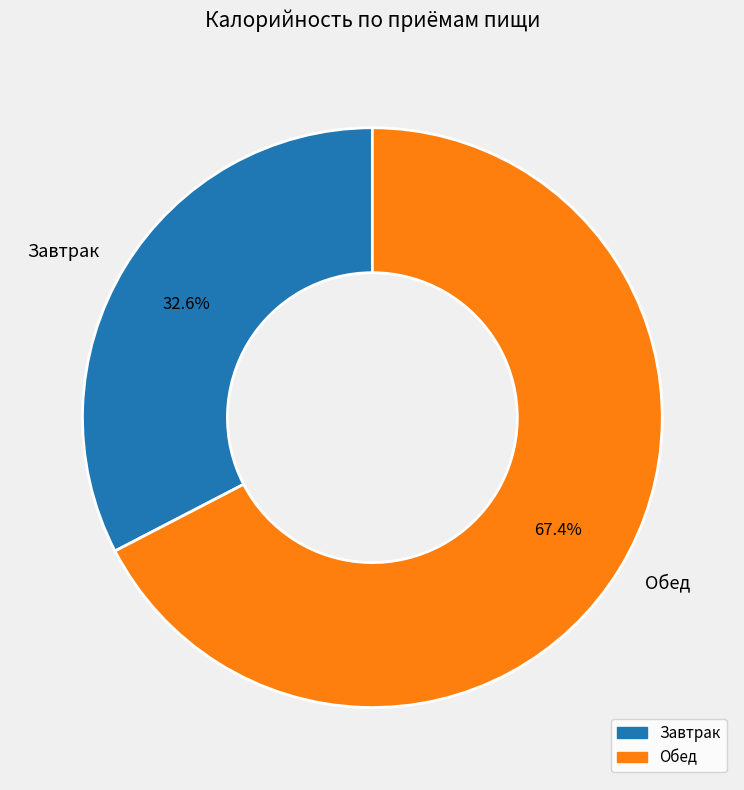

How many slices are in this pie chart?

2